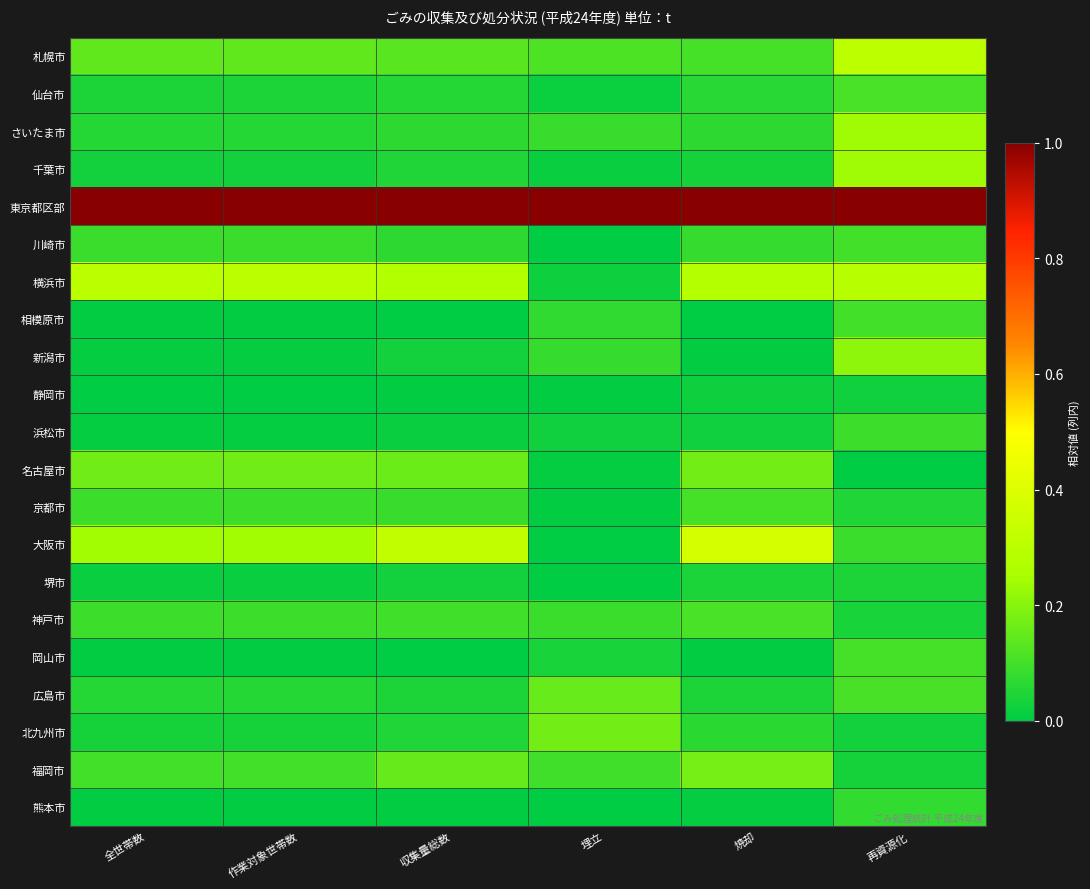

Which category has the lowest value across all series?

埋立